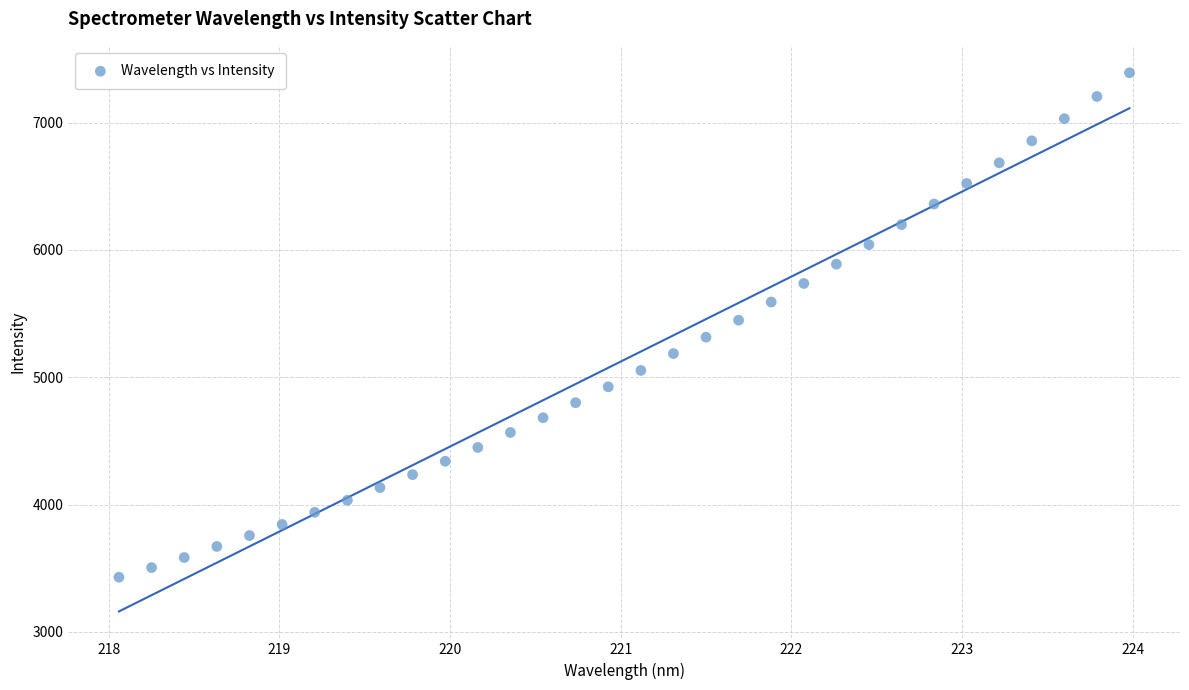

What is the range of Y values (max minus min)?

3961.0